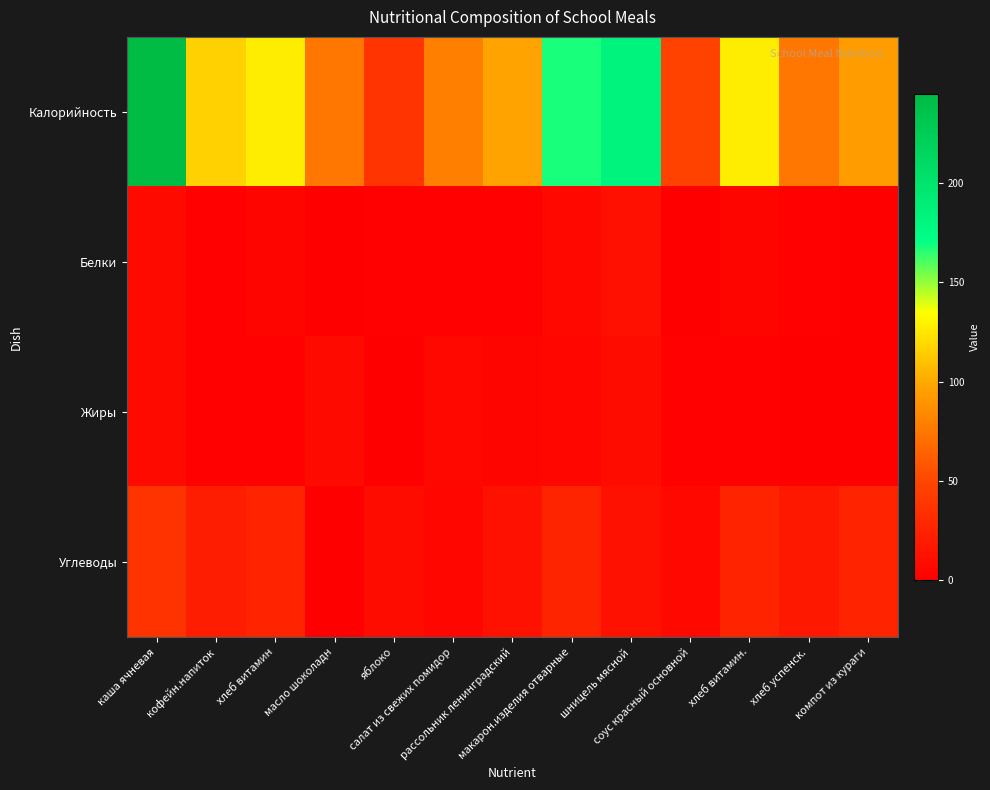

What is the total value across all series at салат из свежих помидор?

91.0